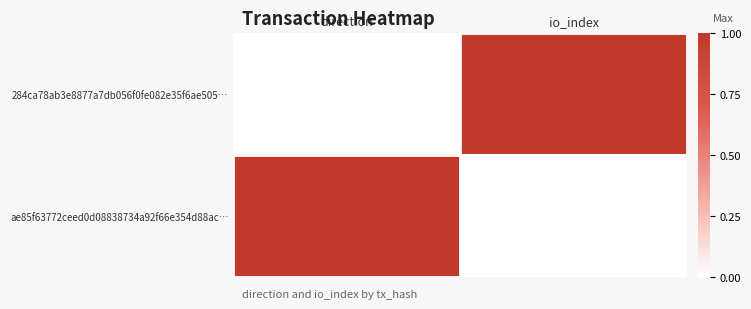

Which series has the widest spread of values?

284ca78ab3e8877a7db056f0fe082e35f6ae505…